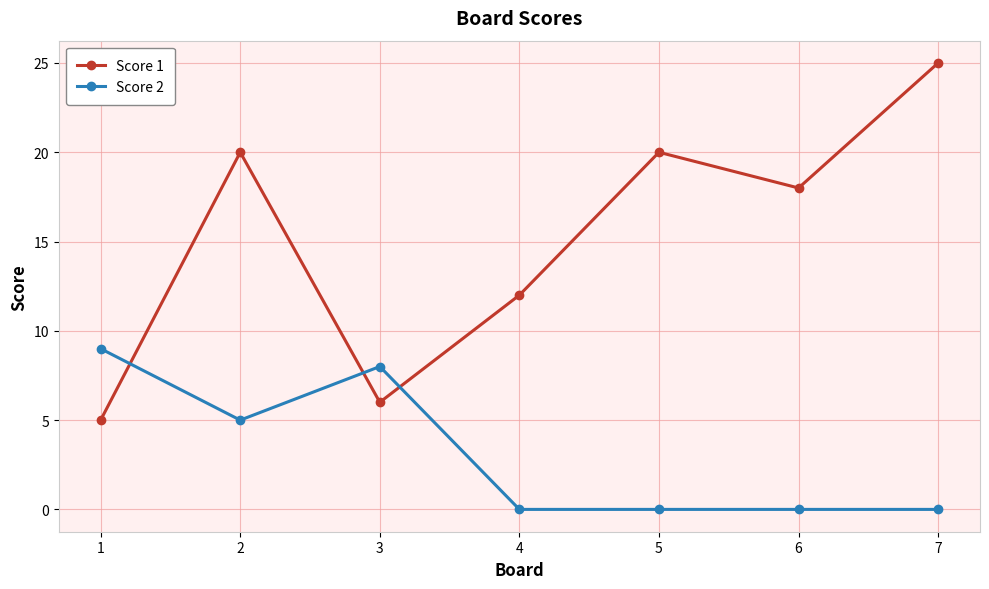

What is the sum of all Score 2 values?

22